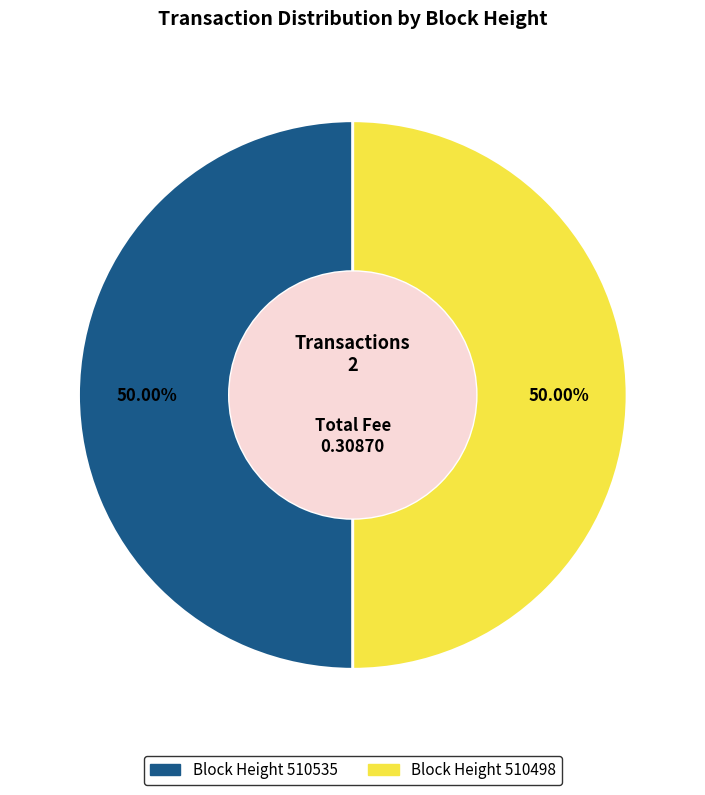

Which category has the biggest portion of the pie?

510535